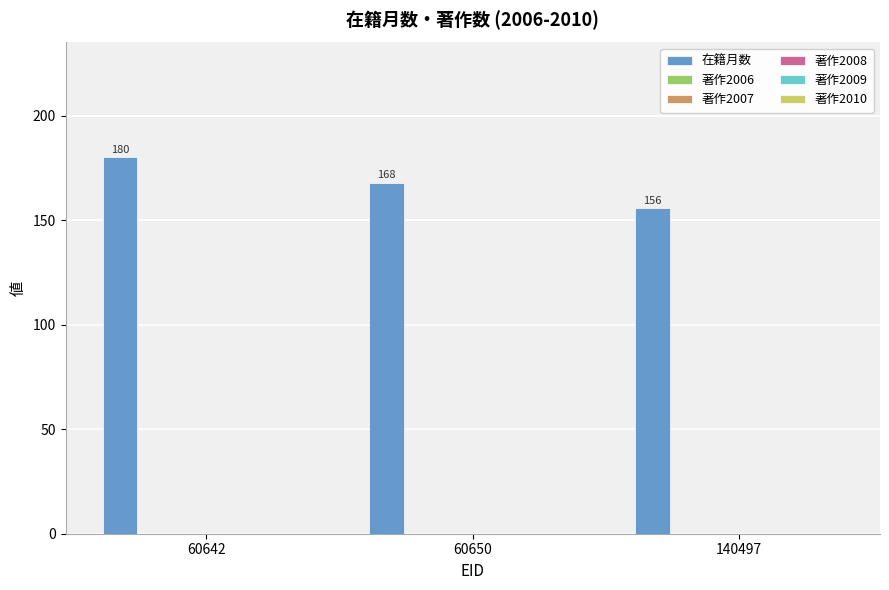

How many values are between 156 and 180?

3